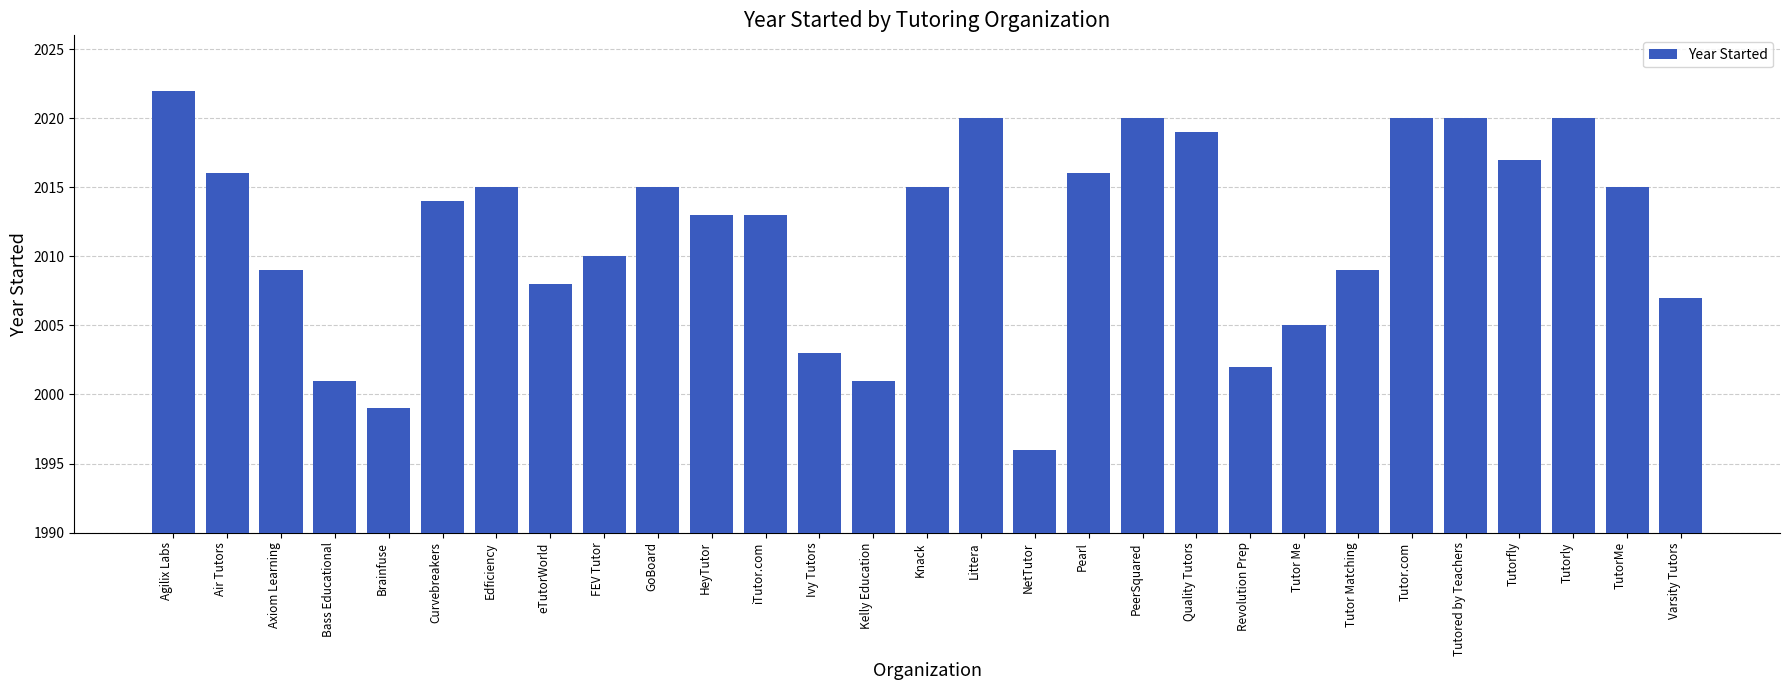

The chart shows a value of 1243 at Tutorly. True or false?

False